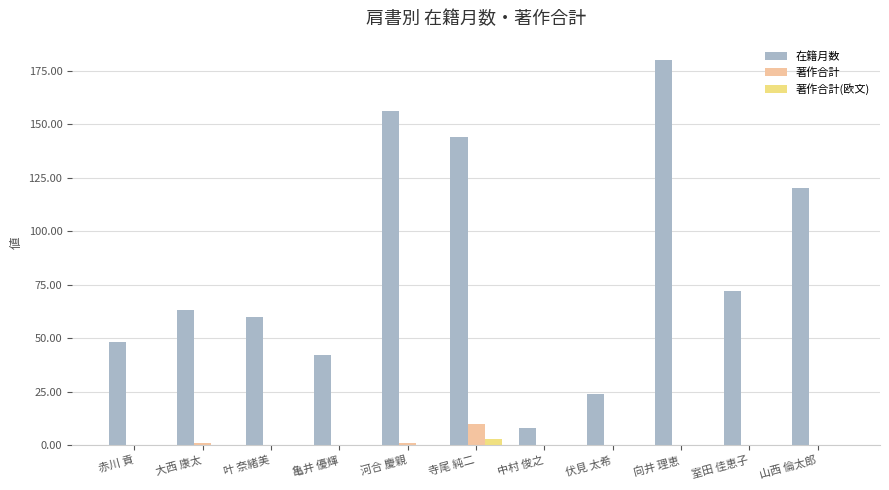

What is the highest value of the 著作合計(欧文) series?

3